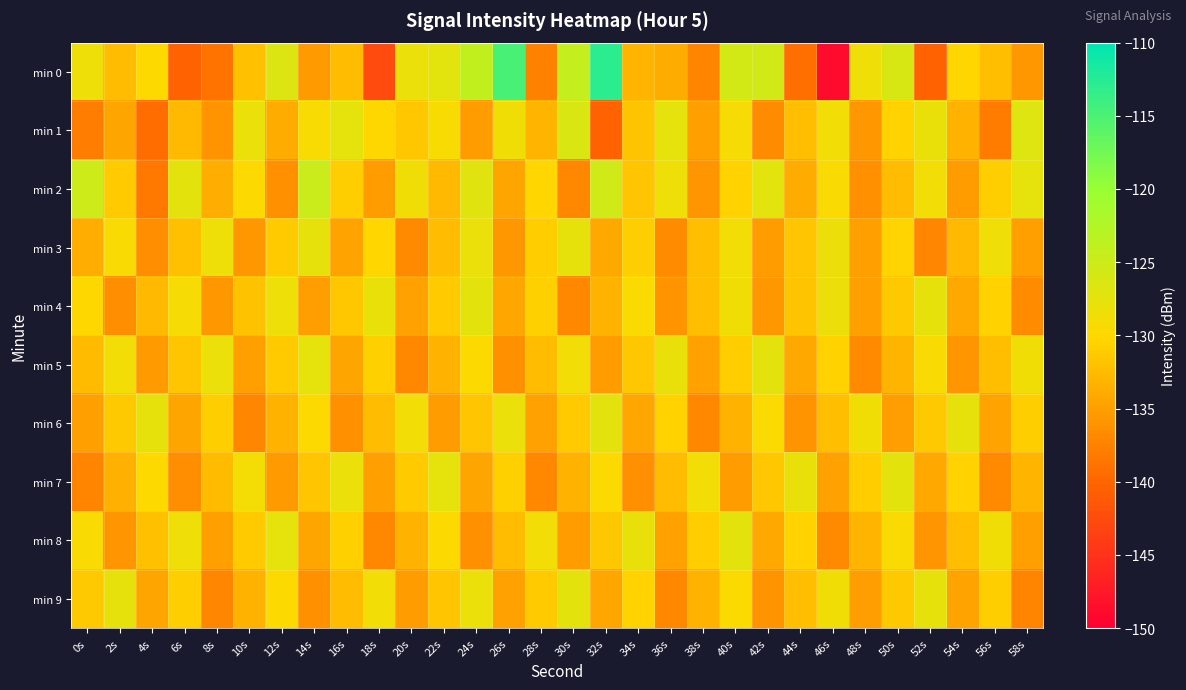

What is the difference between the highest and lowest values at 48s?

8.3